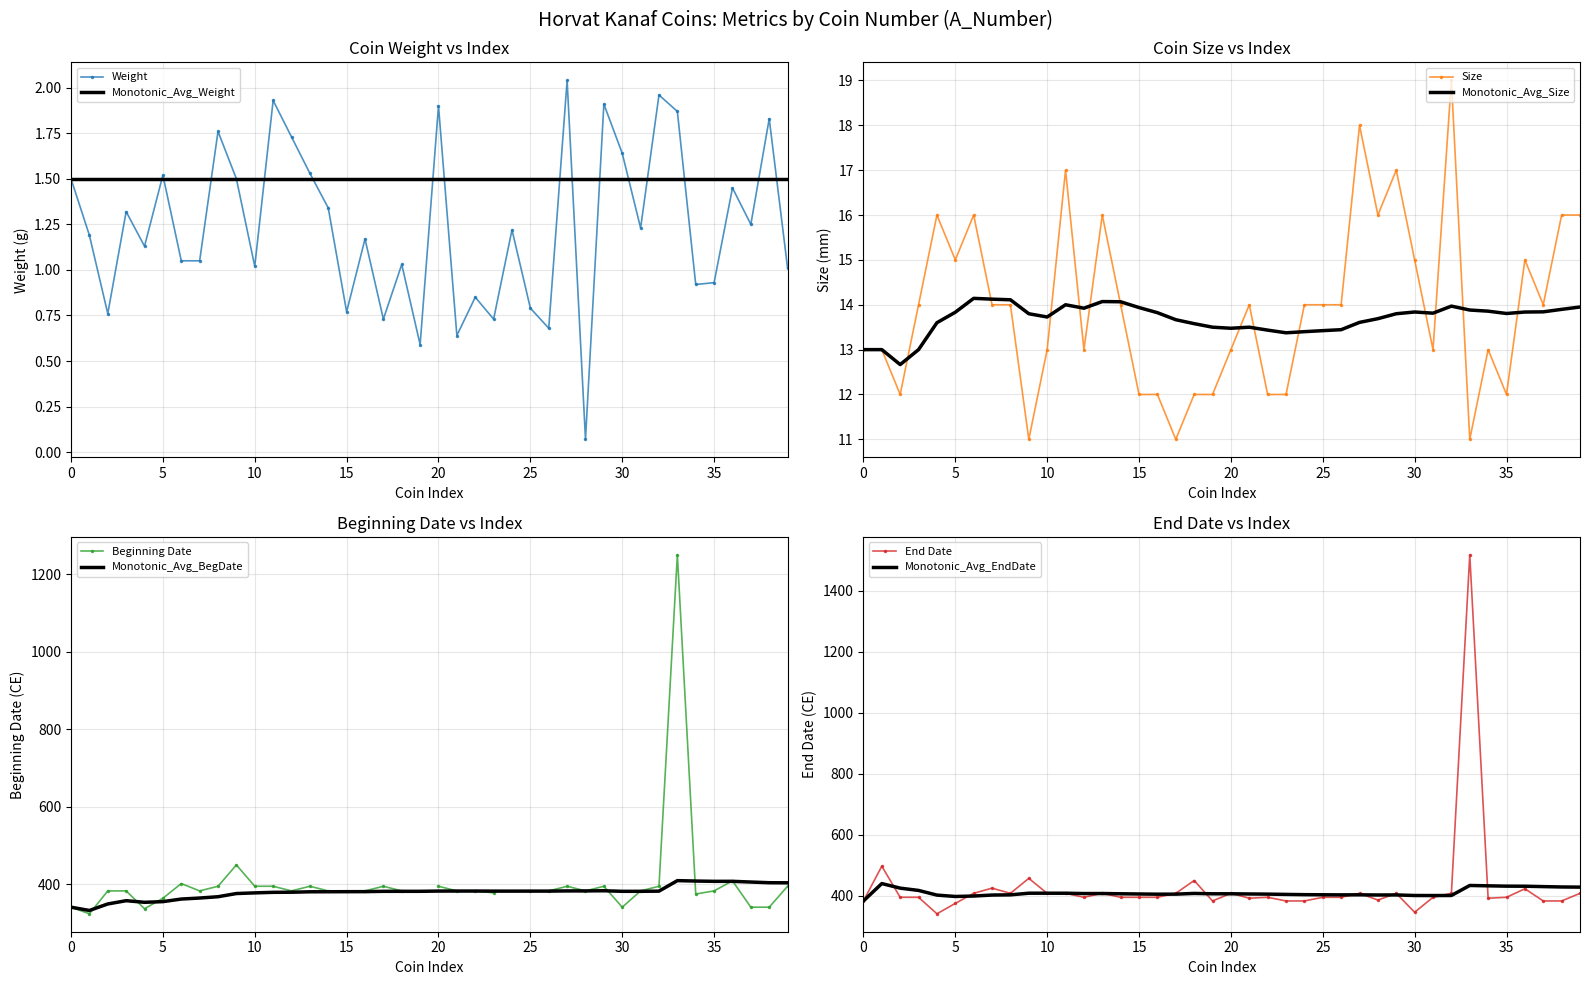

True or false: Weight has a value of 0.9 at 20.

False